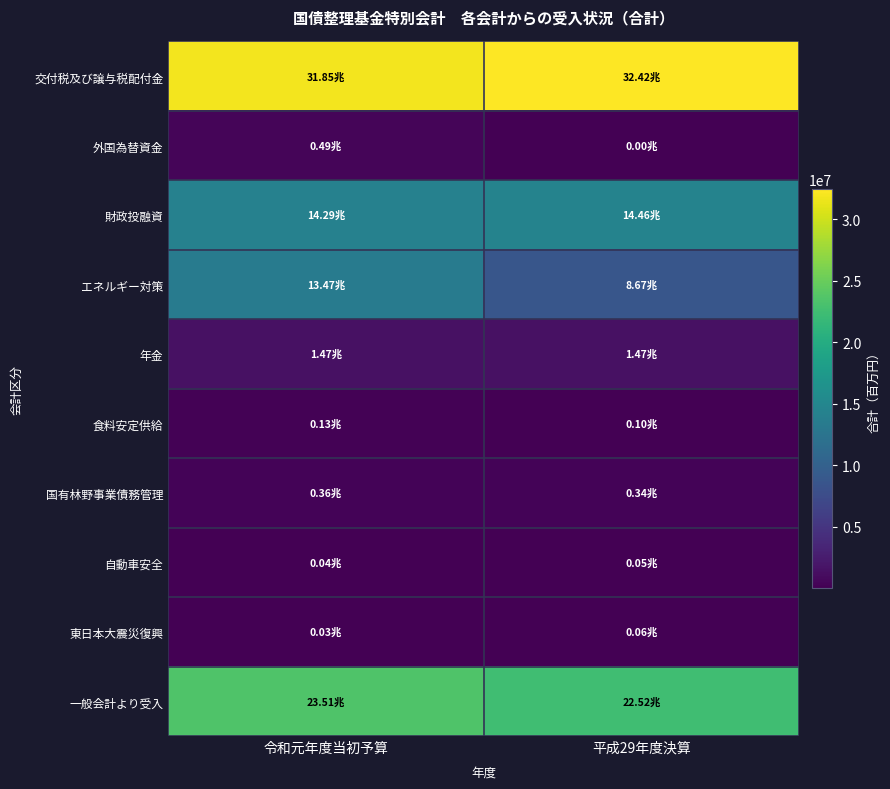

Reading left to right, what are all the values shown in this chart?

交付税及び譲与税配付金: 令和元年度当初予算=31849629	平成29年度決算=32418136
外国為替資金: 令和元年度当初予算=494453	平成29年度決算=388
財政投融資: 令和元年度当初予算=14291418	平成29年度決算=14455849
エネルギー対策: 令和元年度当初予算=13468595	平成29年度決算=8672670
年金: 令和元年度当初予算=1469912	平成29年度決算=1469919
食料安定供給: 令和元年度当初予算=133478	平成29年度決算=97053
国有林野事業債務管理: 令和元年度当初予算=357637	平成29年度決算=342334
自動車安全: 令和元年度当初予算=39331	平成29年度決算=45904
東日本大震災復興: 令和元年度当初予算=32030	平成29年度決算=61335
一般会計より受入: 令和元年度当初予算=23507241	平成29年度決算=22520016